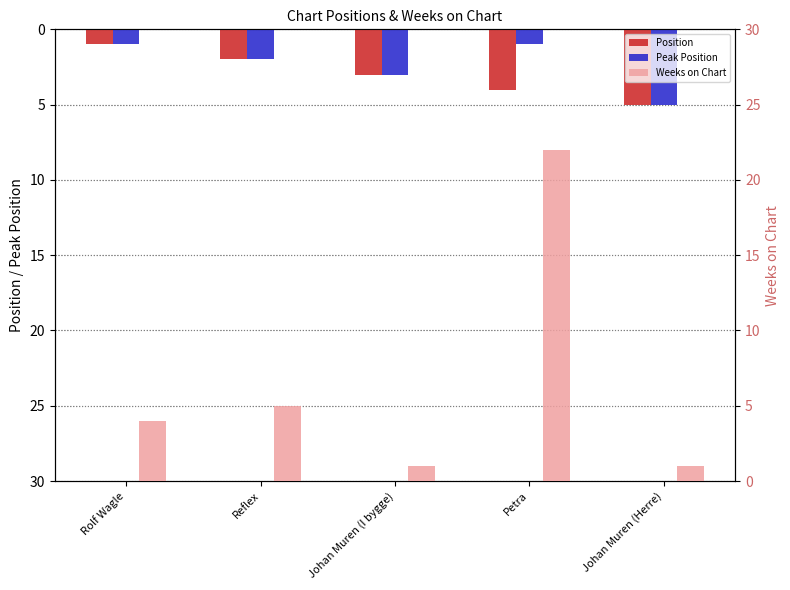

What is the difference between the maximum and minimum values in the Peak Position series?

4